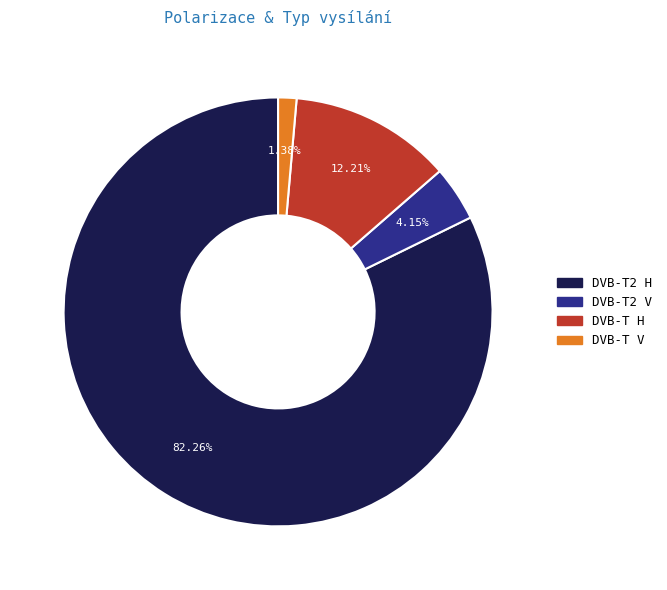

Between DVB-T2 V and DVB-T2 H, which is larger?

DVB-T2 H